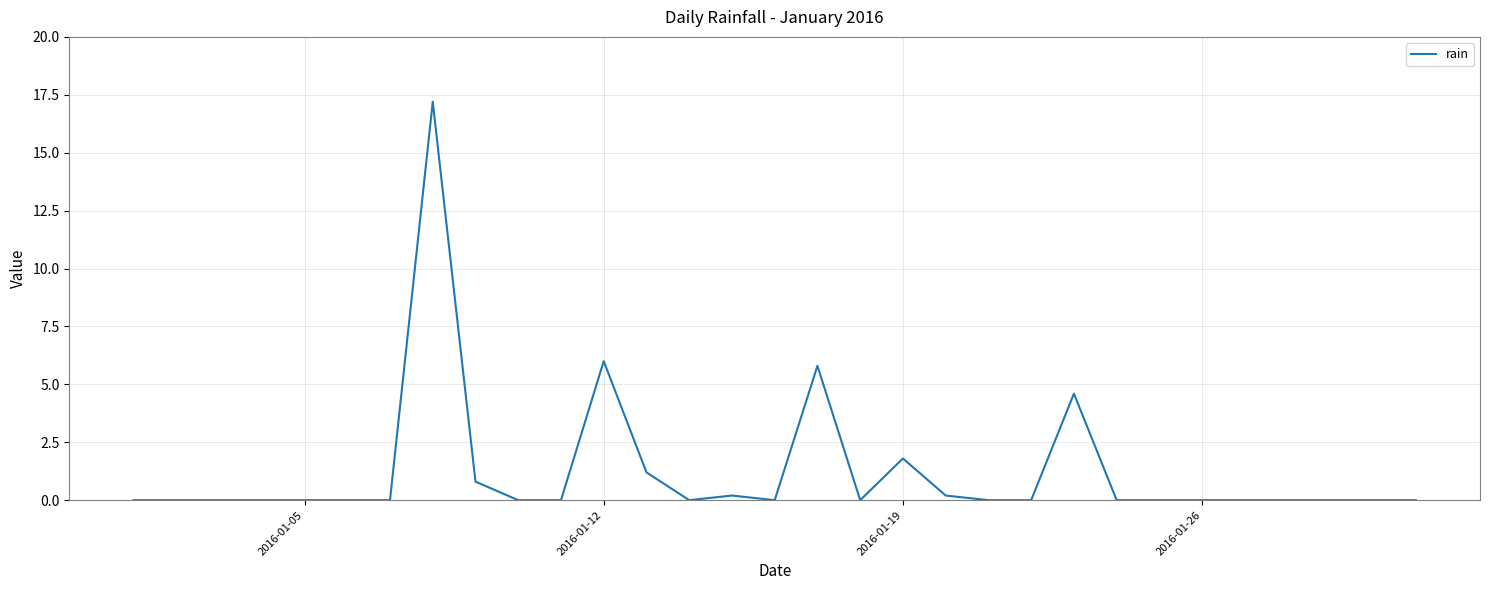

How many lines are shown in the chart?

1